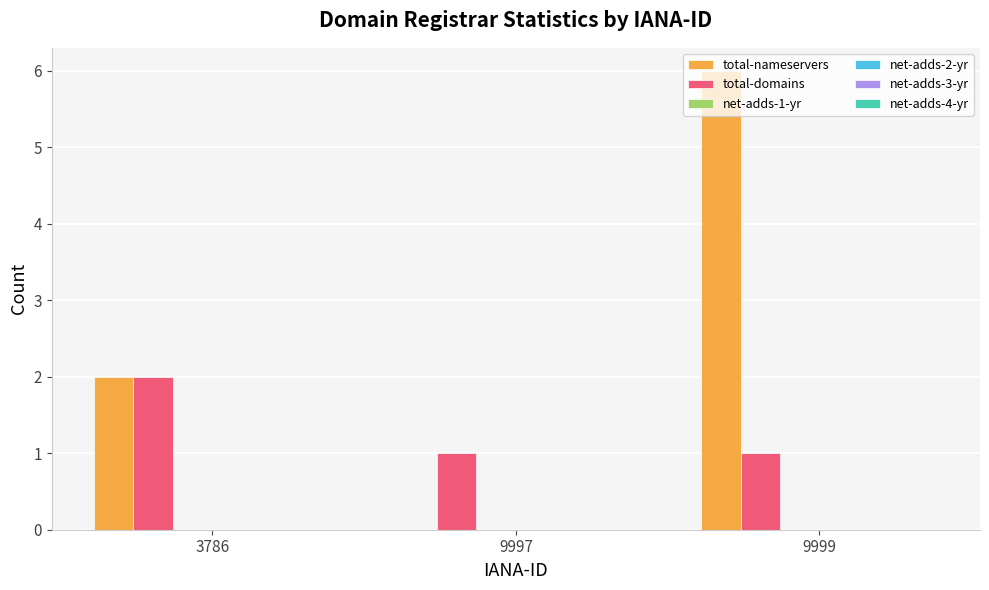

Which series has the largest total across all categories?

total-nameservers